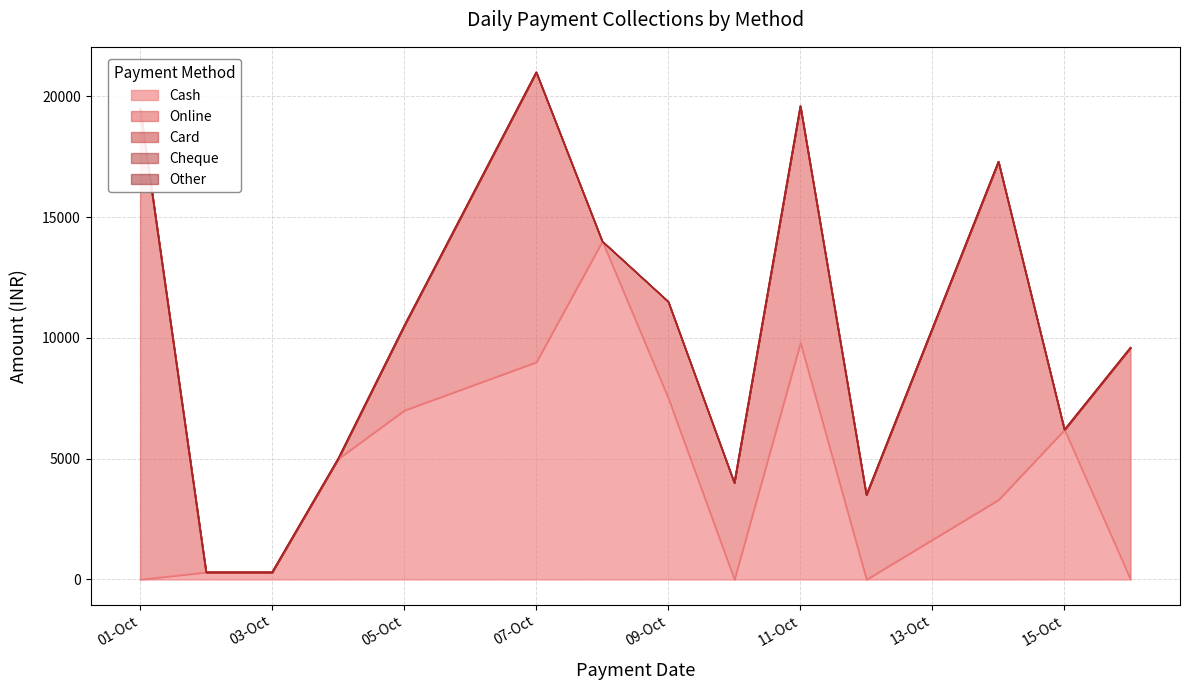

Where is Online nearest to the value 9748?

11-10-2024